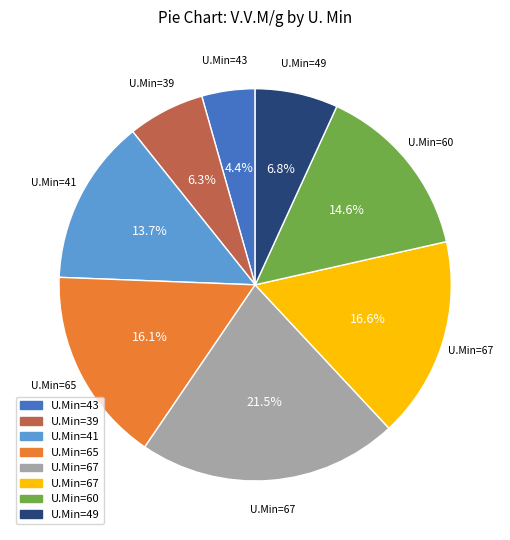

Is there any slice that represents more than half of the pie?

No